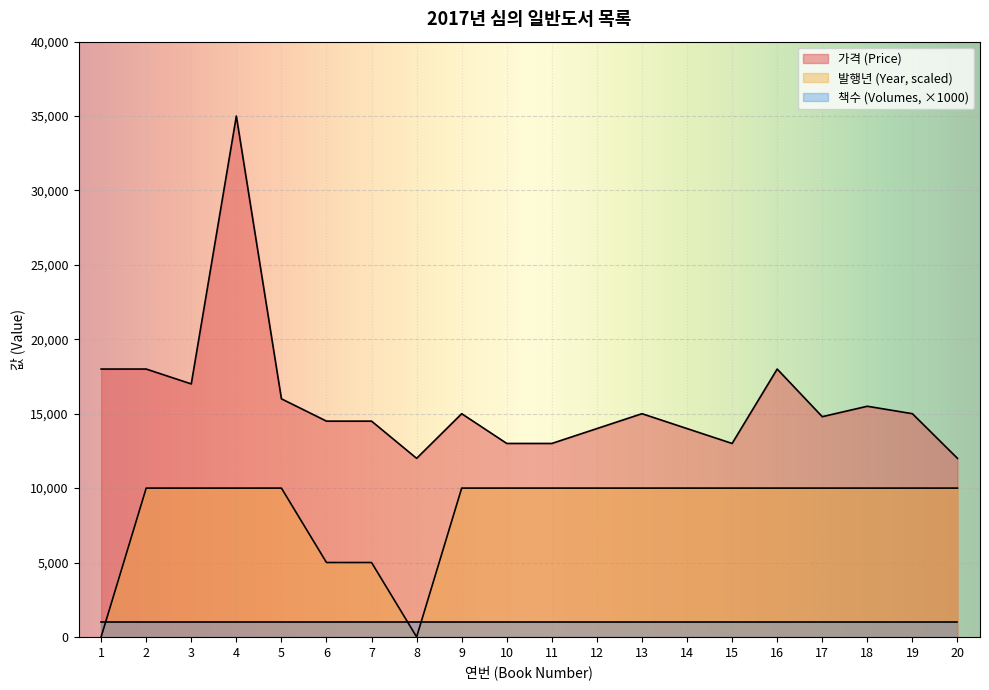

True or false: 발행년 (Year) and 가격 (Price) intersect in this chart.

False